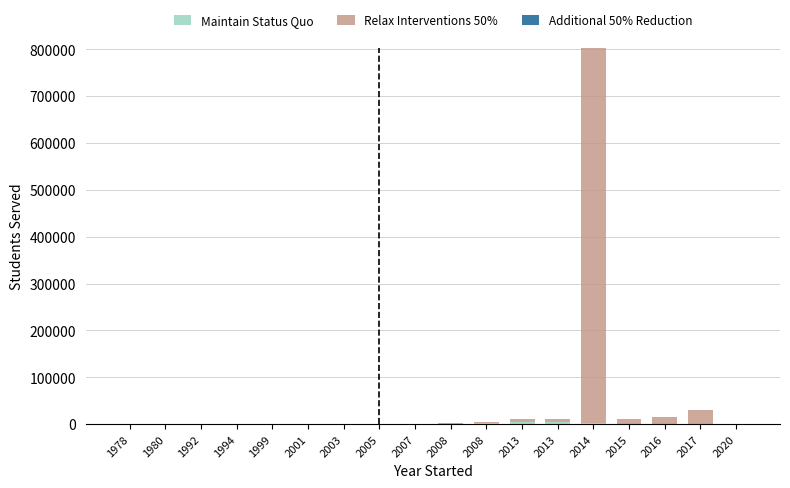

How many distinct data groups are displayed?

2